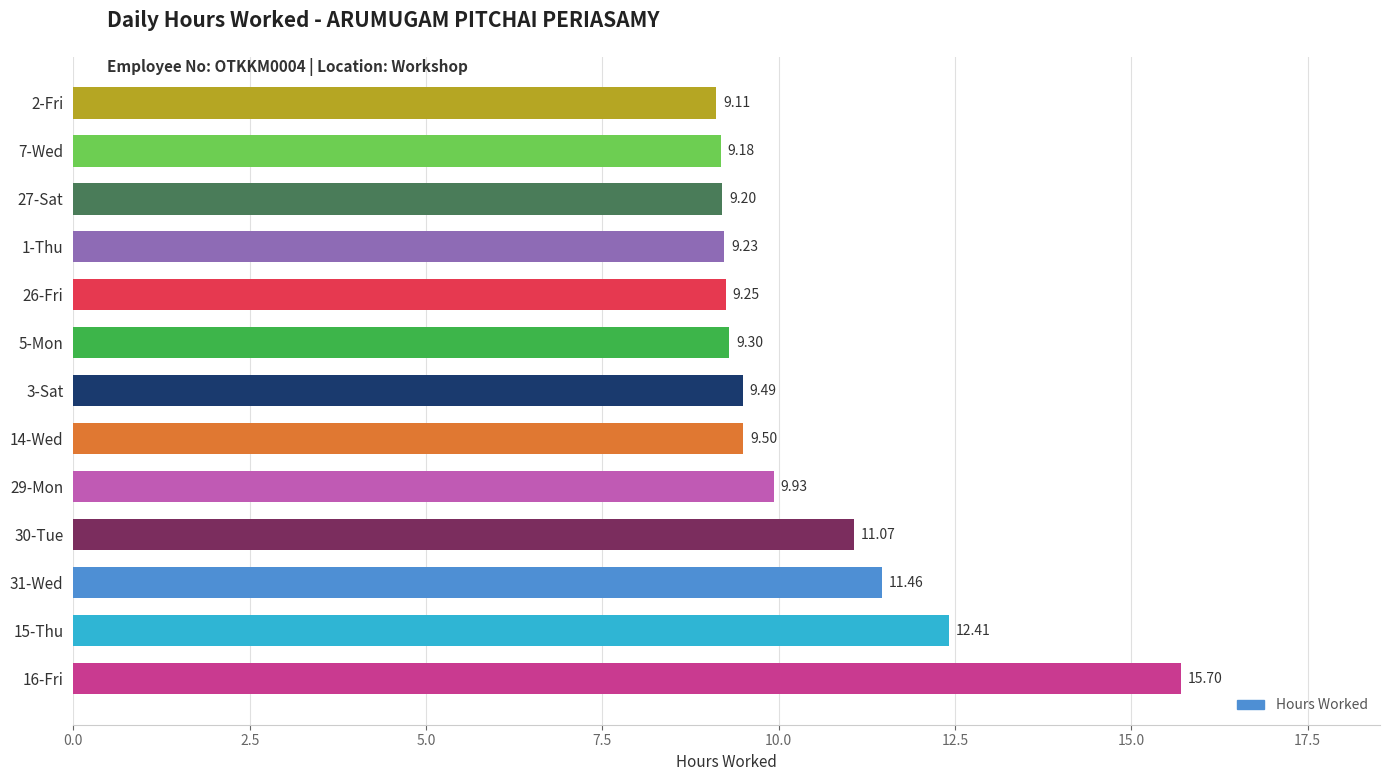

Rank the categories by value from highest to lowest.

16-Fri, 15-Thu, 31-Wed, 30-Tue, 29-Mon, 14-Wed, 3-Sat, 5-Mon, 26-Fri, 1-Thu, 27-Sat, 7-Wed, 2-Fri